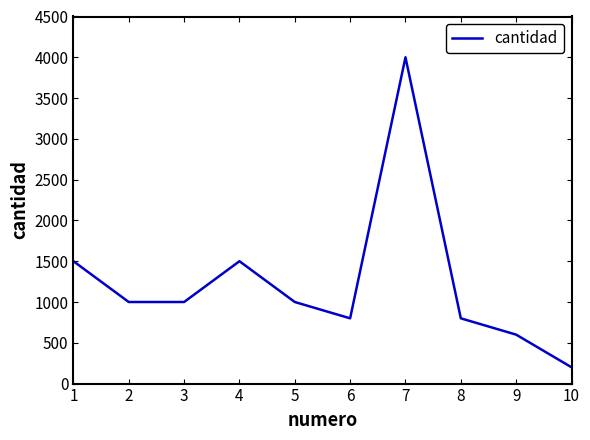

How many interior local peaks (higher than both neighbors) does the data have?

2